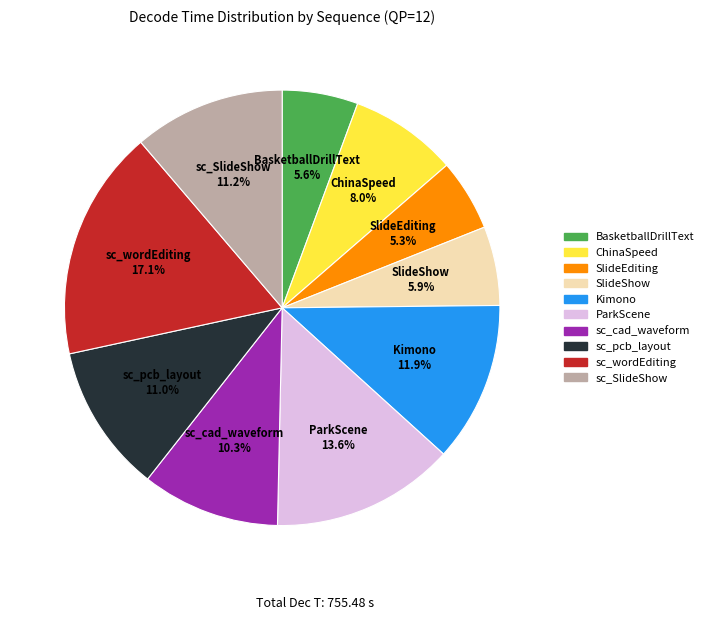

To the nearest percent, what is the difference between the largest and smallest slice percentages?

12%